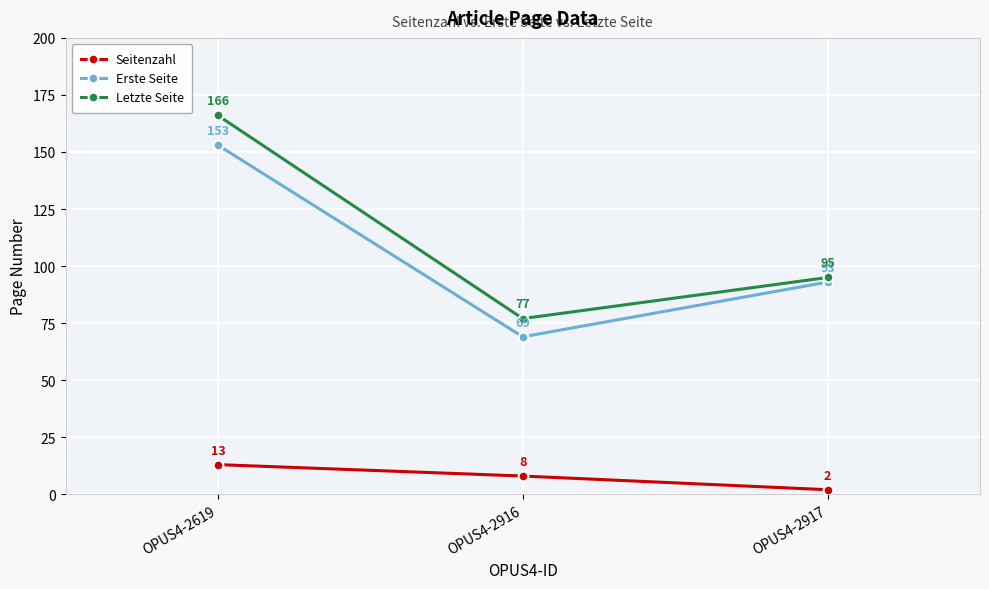

How many values in the Erste Seite series are below 93?

1